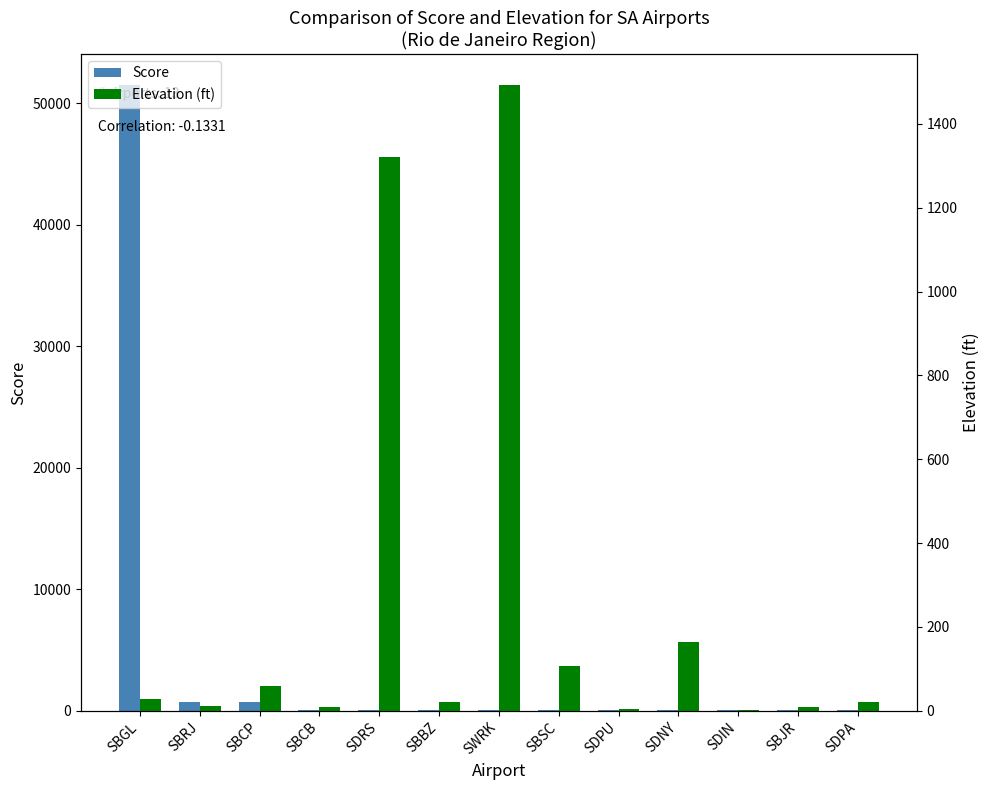

Count the number of categories in the chart.

13